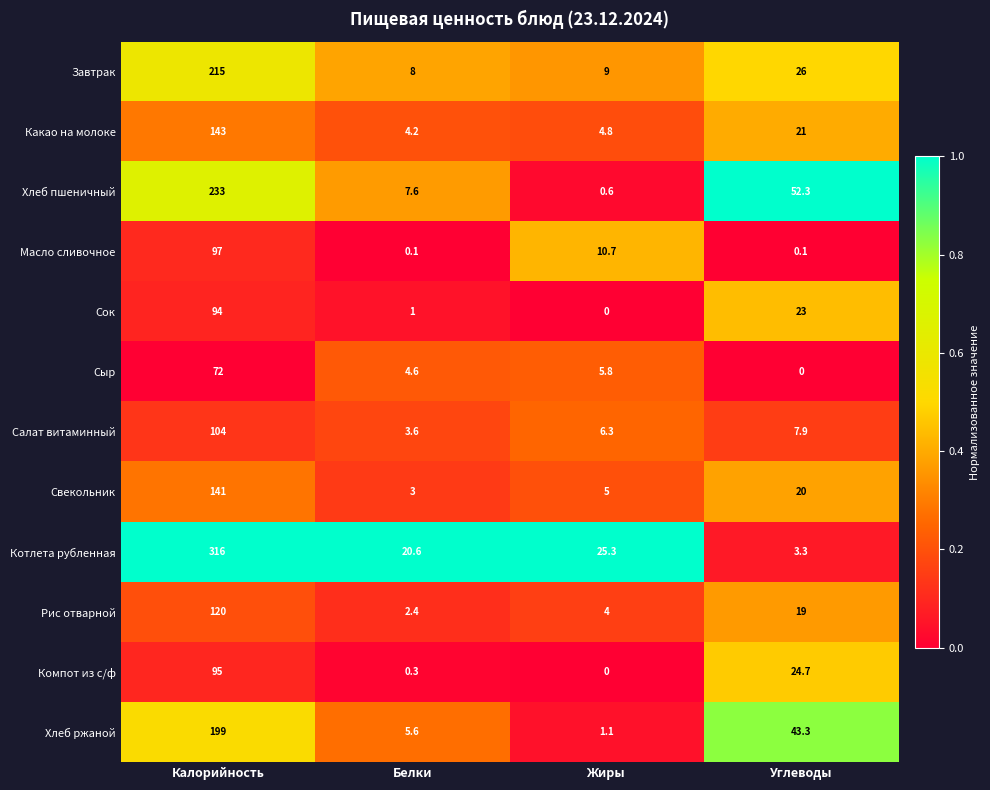

Which series has the largest total across all categories?

Котлета рубленная